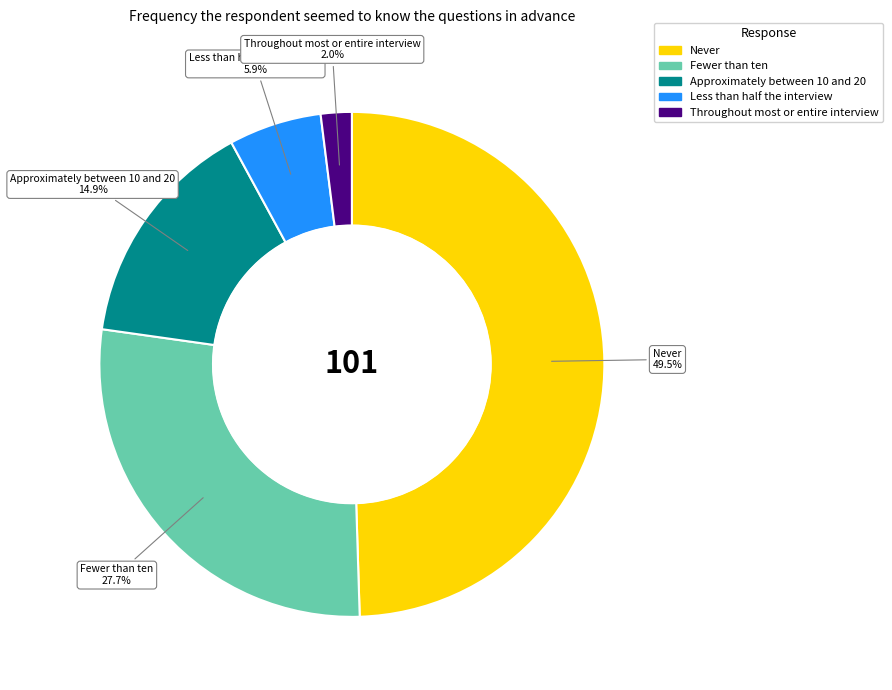

To the nearest percent, what is the average slice percentage?

20%